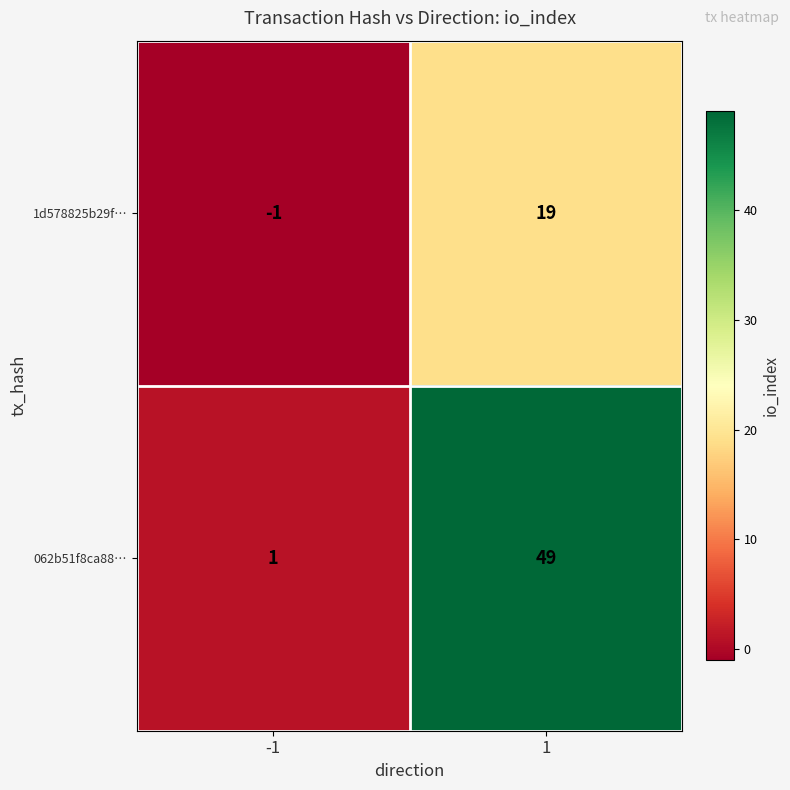

How many series are shown in this chart?

2